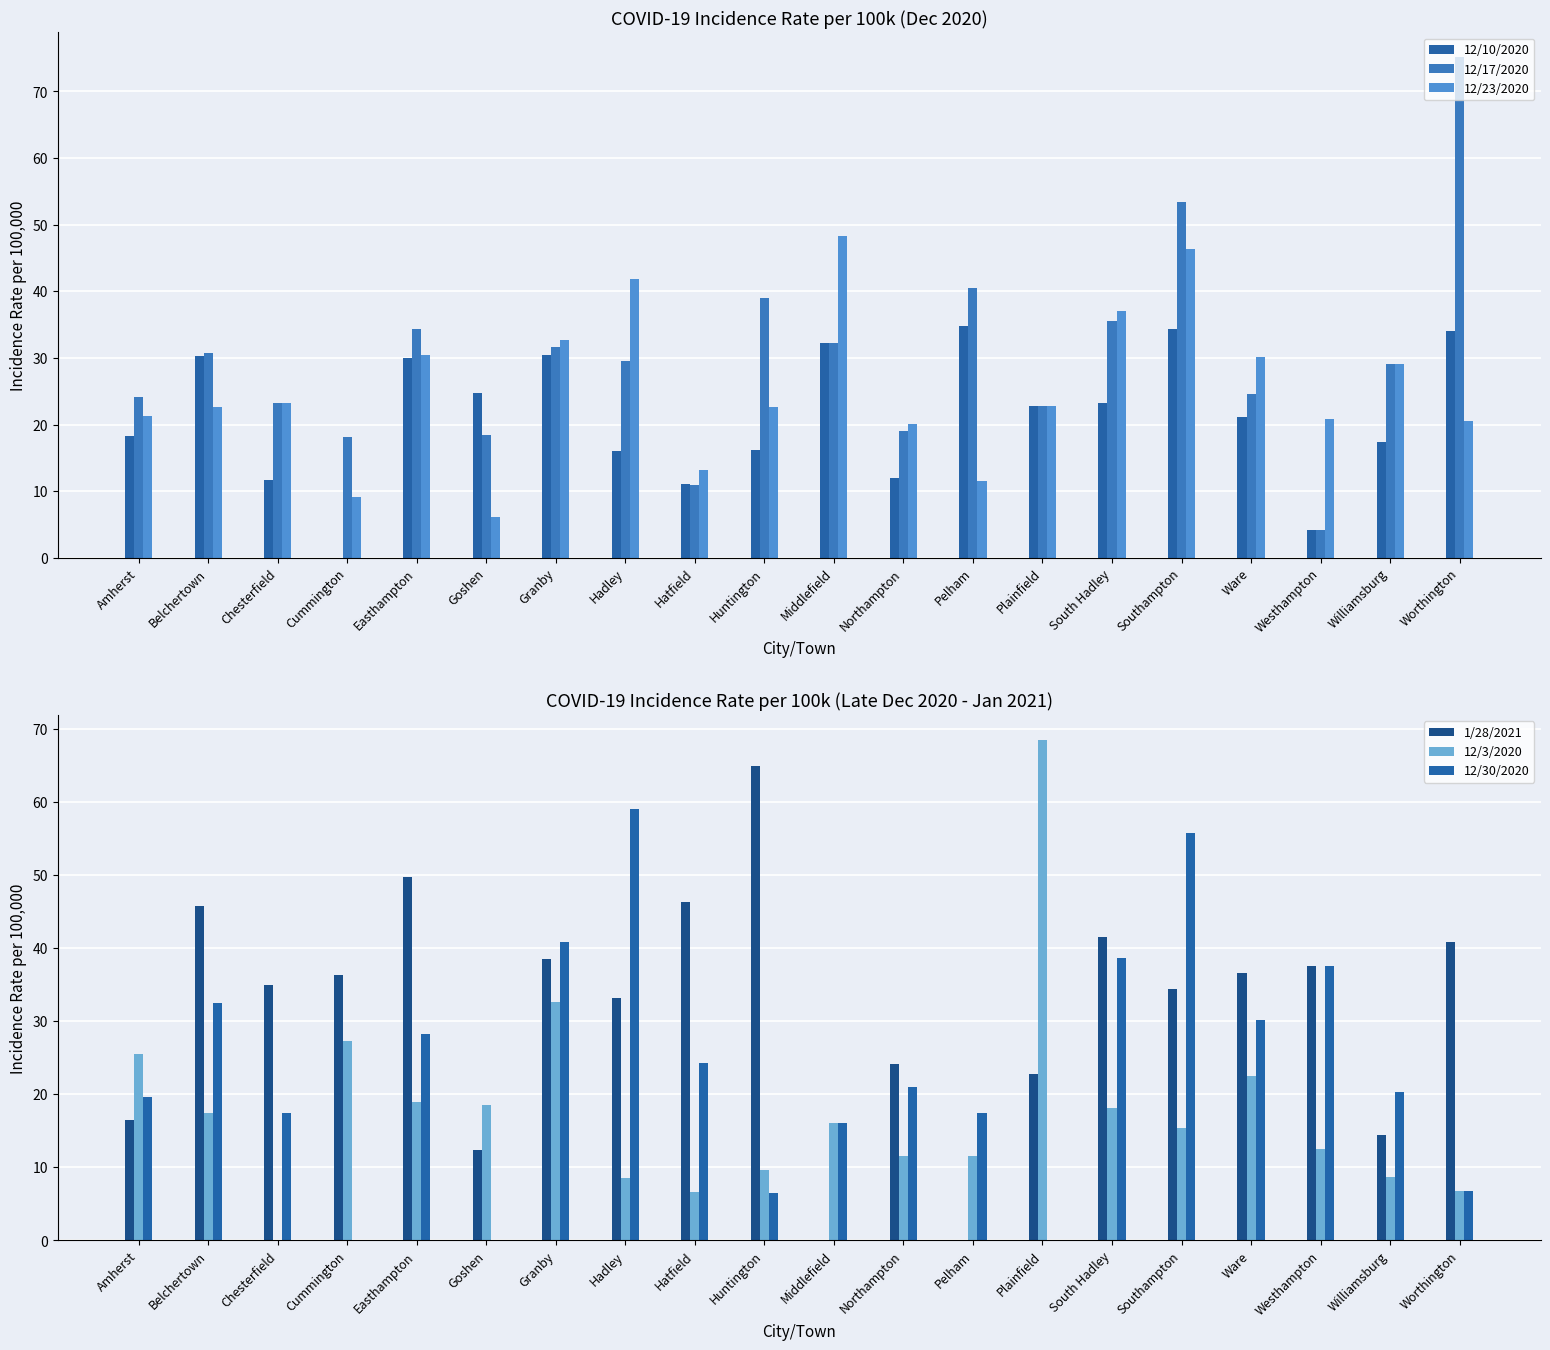

What is the average value of the 12/17/2020 series?

29.8